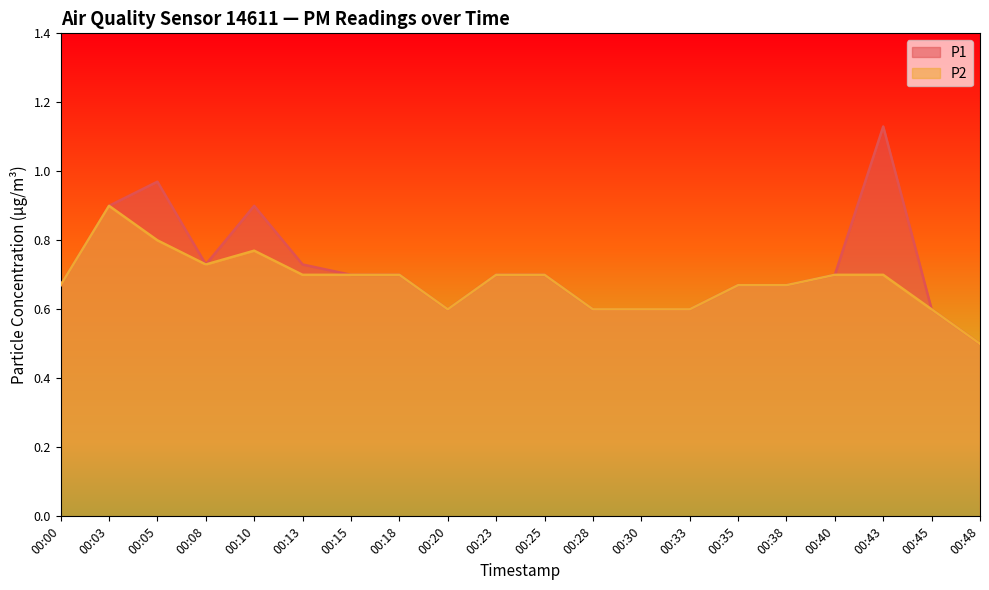

What is the value of the P2 point at the 12th from the left?

0.6